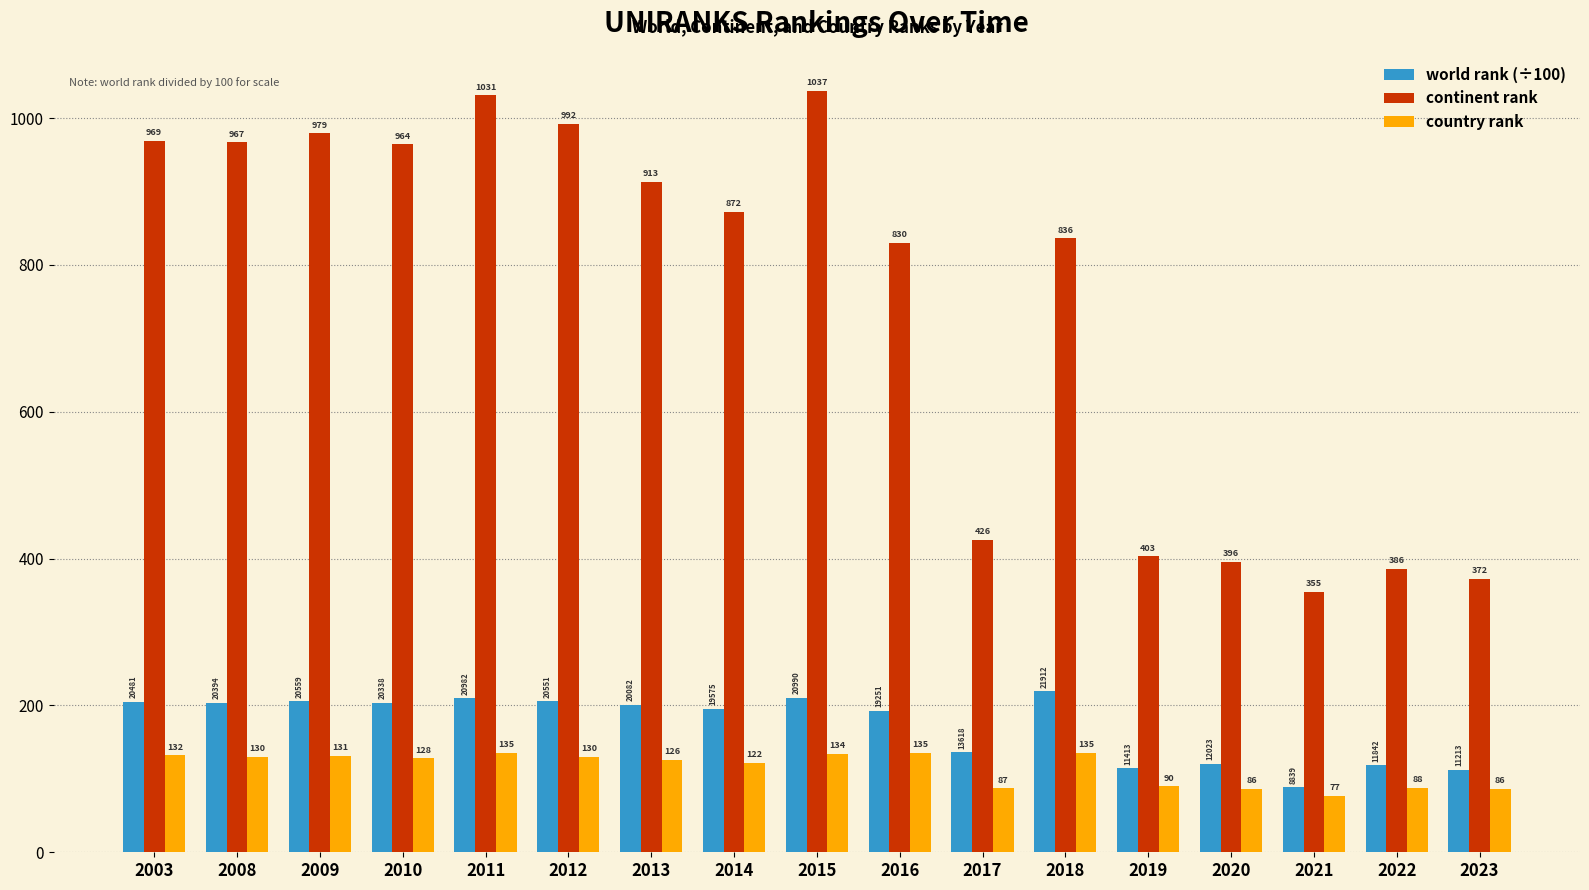

At 2021, list the series in order from largest to smallest.

continent rank, world rank (÷100), country rank